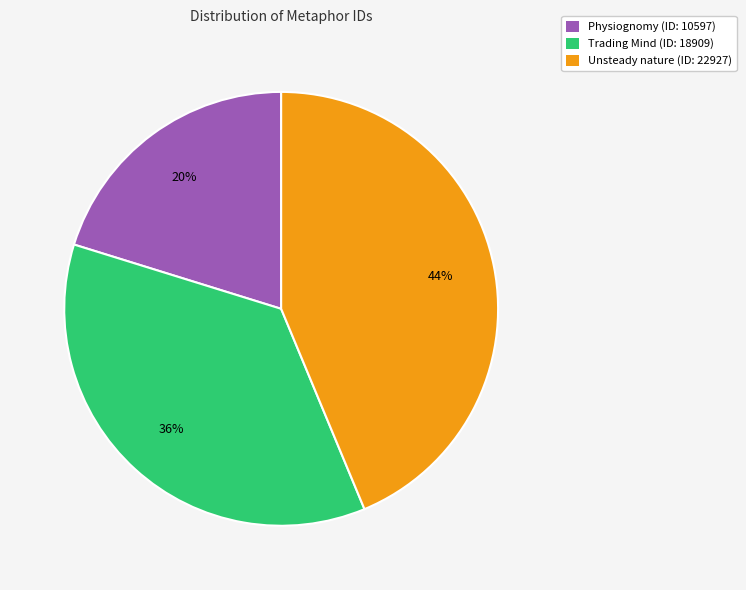

Do Trading Mind (ID: 18909) and Physiognomy (ID: 10597) together represent more than half of the pie?

Yes